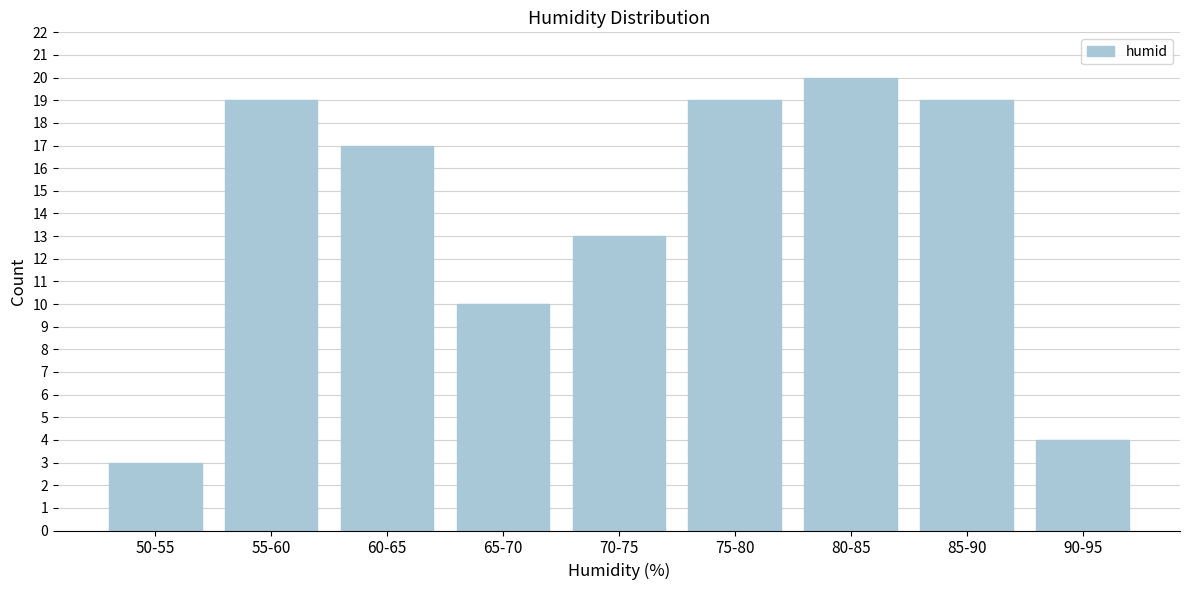

Reading left to right, transcribe all the data shown in this chart.

50-55=3	55-60=19	60-65=17	65-70=10	70-75=13	75-80=19	80-85=20	85-90=19	90-95=4